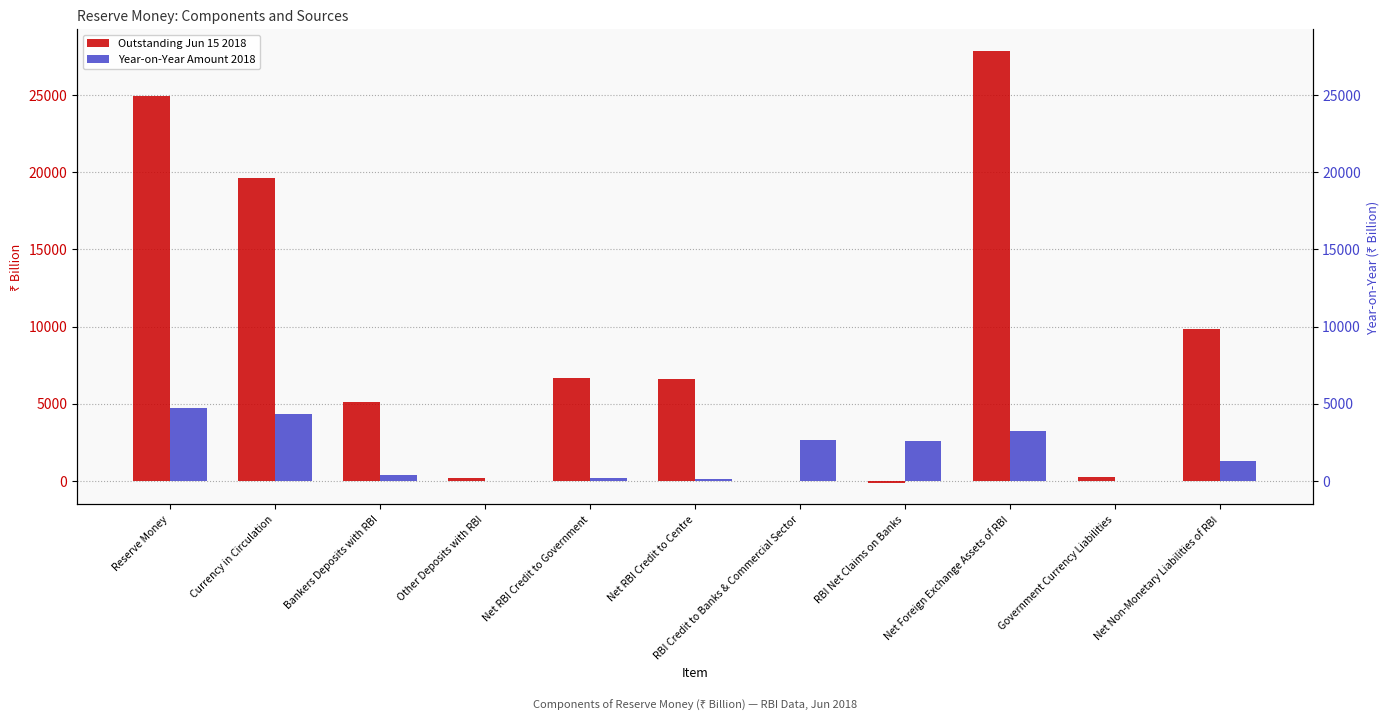

Which label corresponds to the smallest value in the chart?

RBI Net Claims on Banks